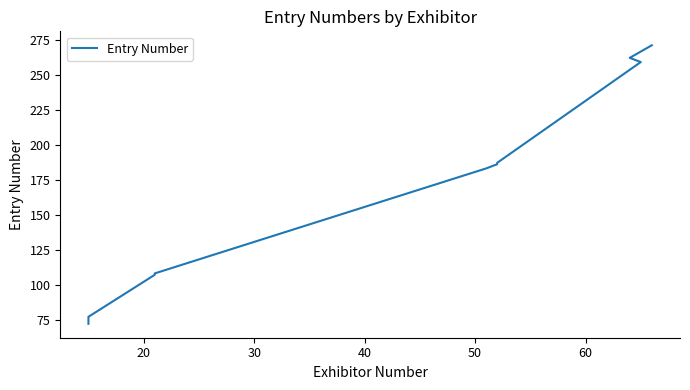

What is the average value?

144